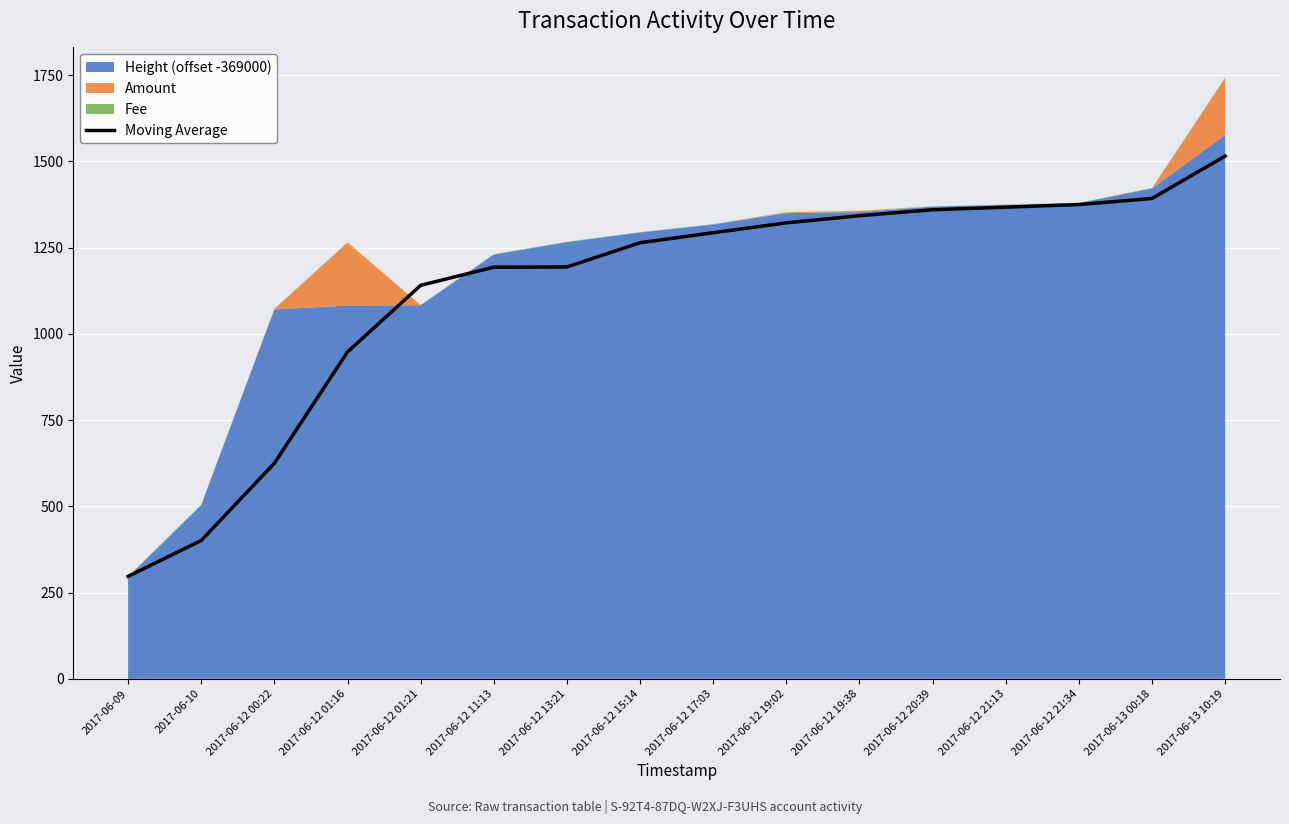

List the labels in order of value, largest first.

2017-06-13 10:19, 2017-06-13 00:18, 2017-06-12 21:34, 2017-06-12 21:13, 2017-06-12 20:39, 2017-06-12 19:38, 2017-06-12 19:02, 2017-06-12 17:03, 2017-06-12 15:14, 2017-06-12 13:21, 2017-06-12 11:13, 2017-06-12 01:21, 2017-06-12 01:16, 2017-06-12 00:22, 2017-06-10, 2017-06-09